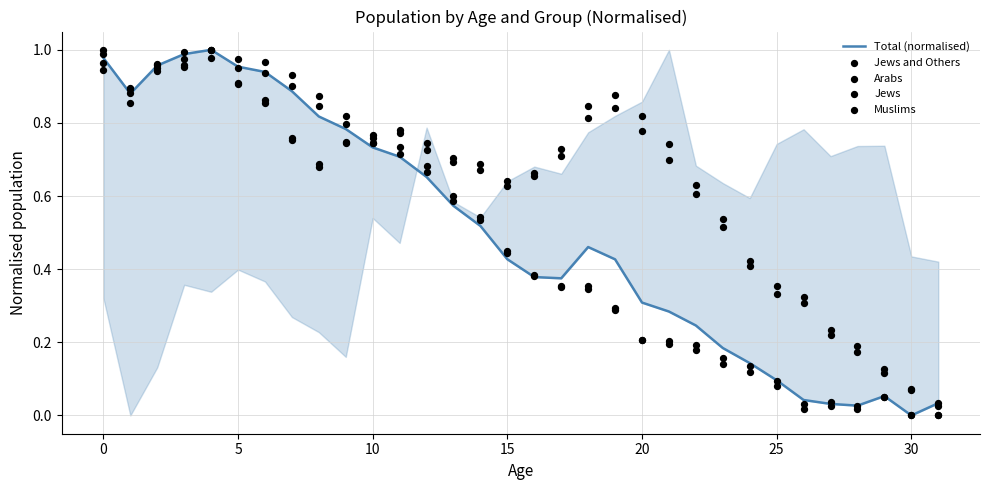

Is the value of Total (normalised) at −5 greater than the value of Jews and Others at 23?

Yes